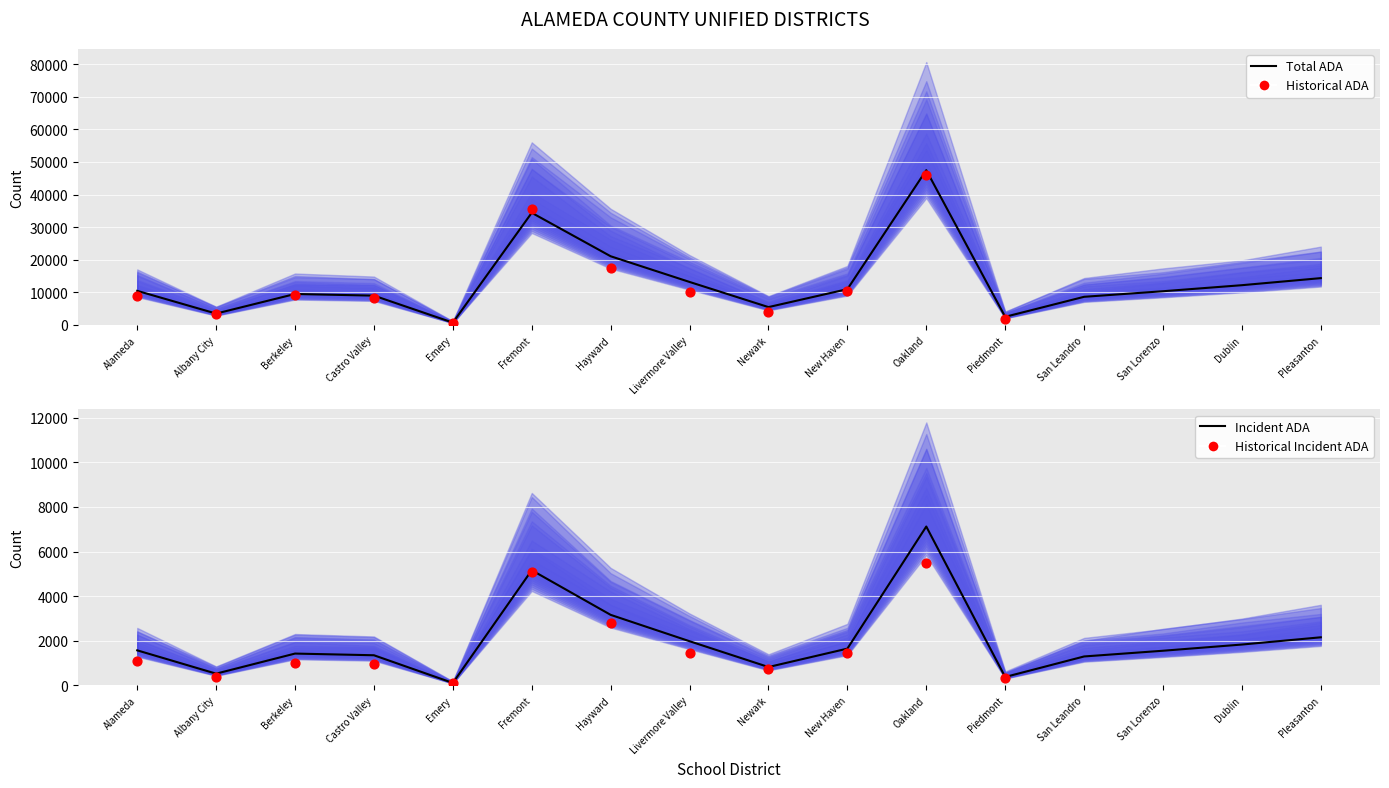

Between Hayward and Piedmont, which is larger?

Hayward